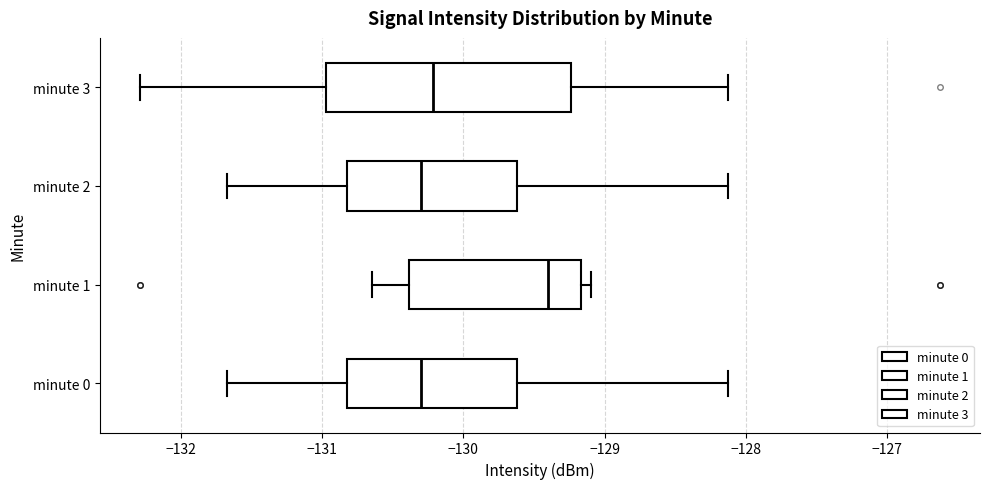

Where does the right whisker of the box for minute 0 end on the x-axis? The values are not printed on the chart, so give them approximately, as read against the axis.

-128.1